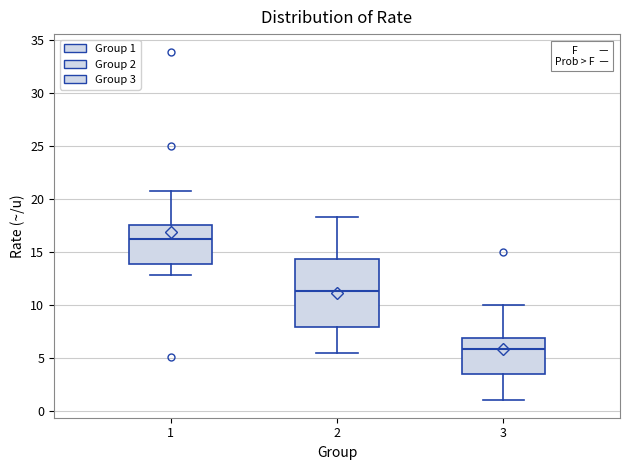

Which box has the highest median line?

1